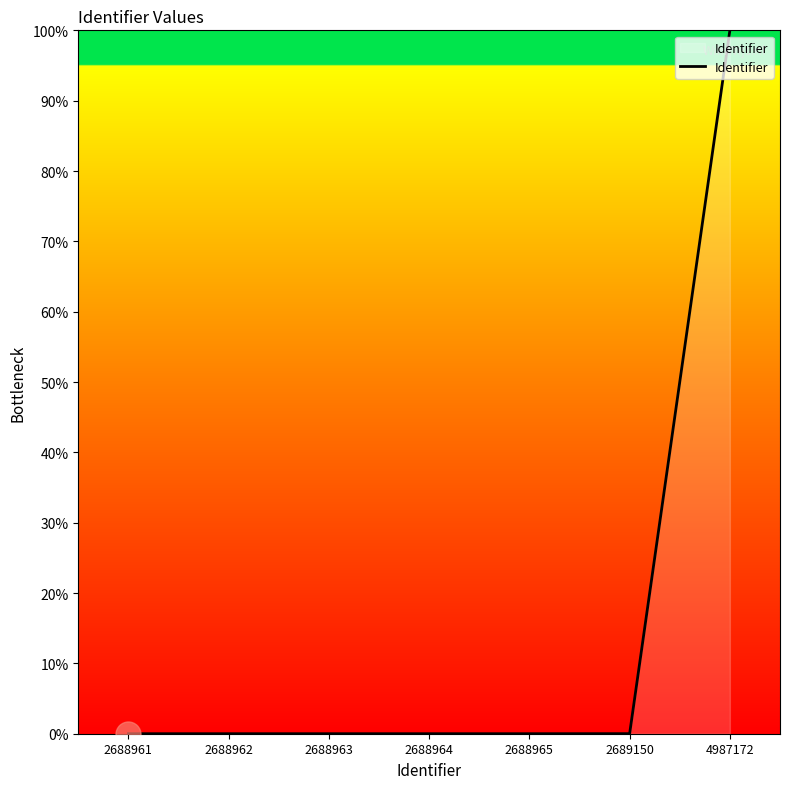

The value at 2688961 is -55.3. True or false?

False